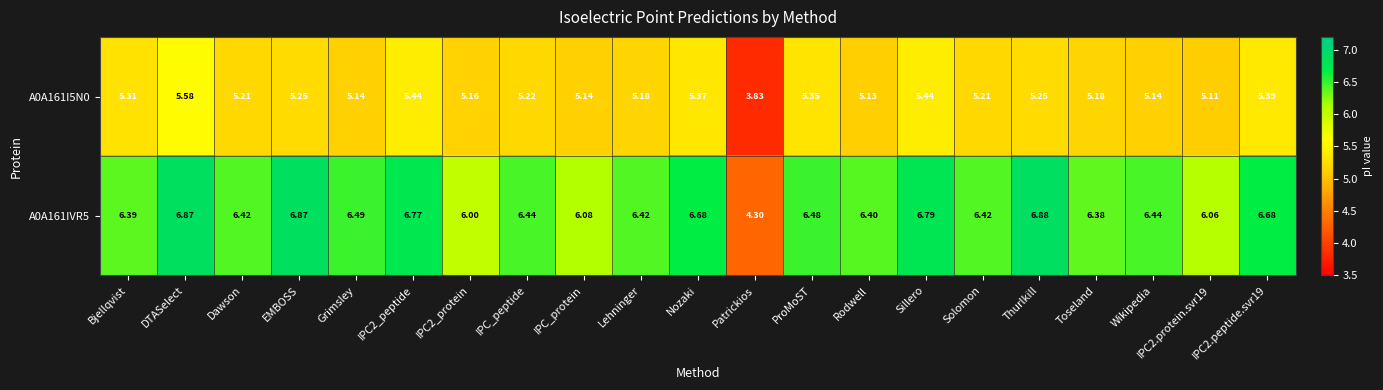

What is the spread (max minus min) of values at Lehninger?

1.2